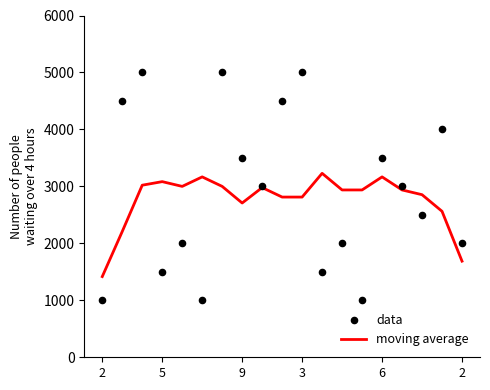

Which series reaches the maximum Y coordinate?

data